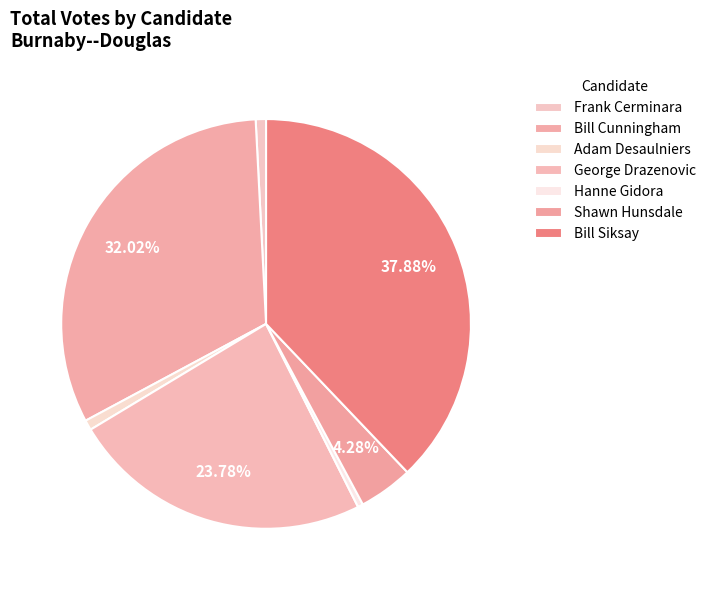

What portion of the pie excludes Hanne Gidora?

99.6%